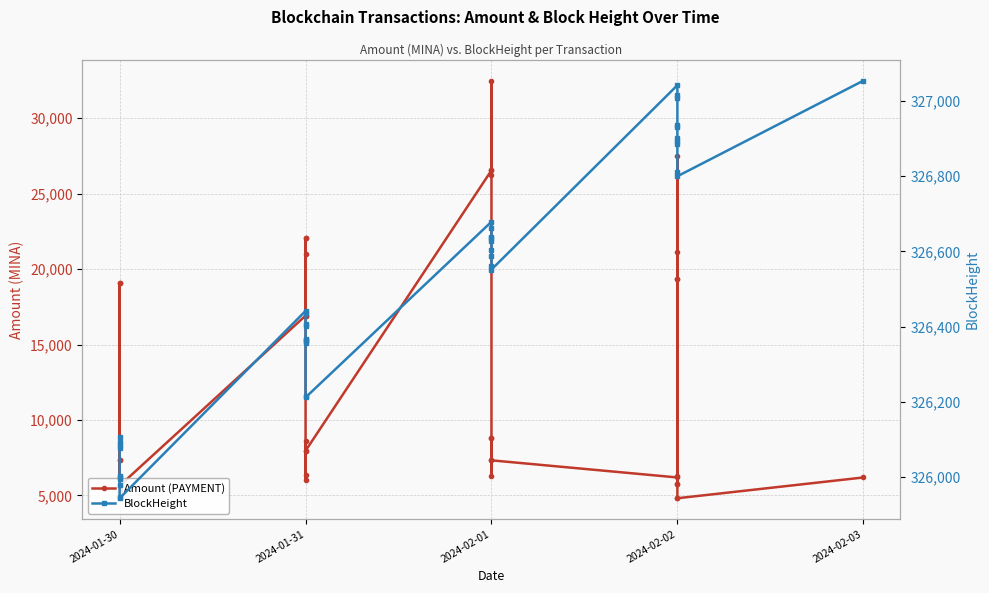

How many lines are shown in the chart?

2